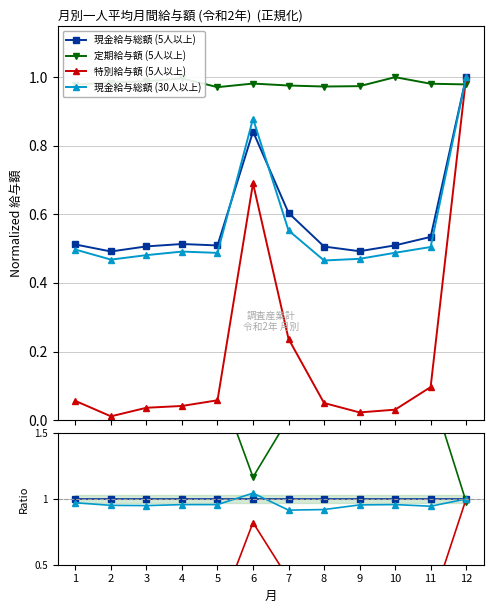

True or false: 現金給与総額 (30人以上) and 特別給与額 (5人以上) intersect in this chart.

False